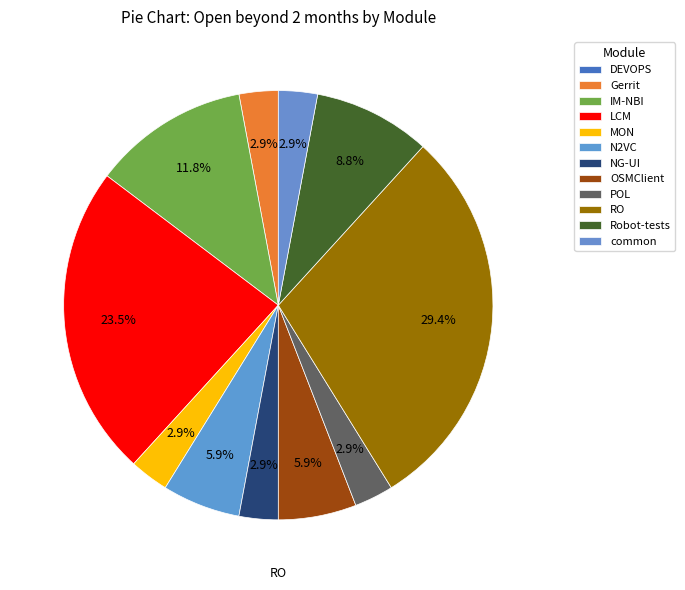

What portion of the pie excludes OSMClient?

94.1%